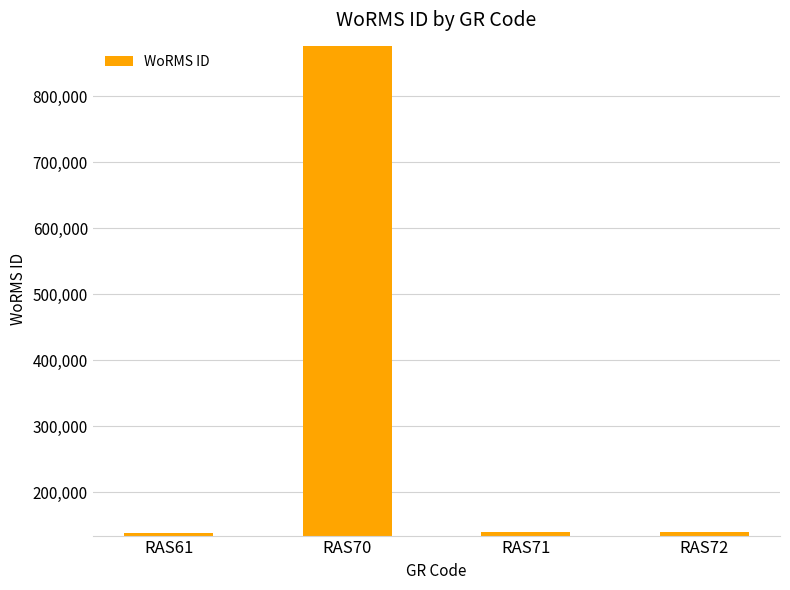

The value at RAS72 is 140405. True or false?

True